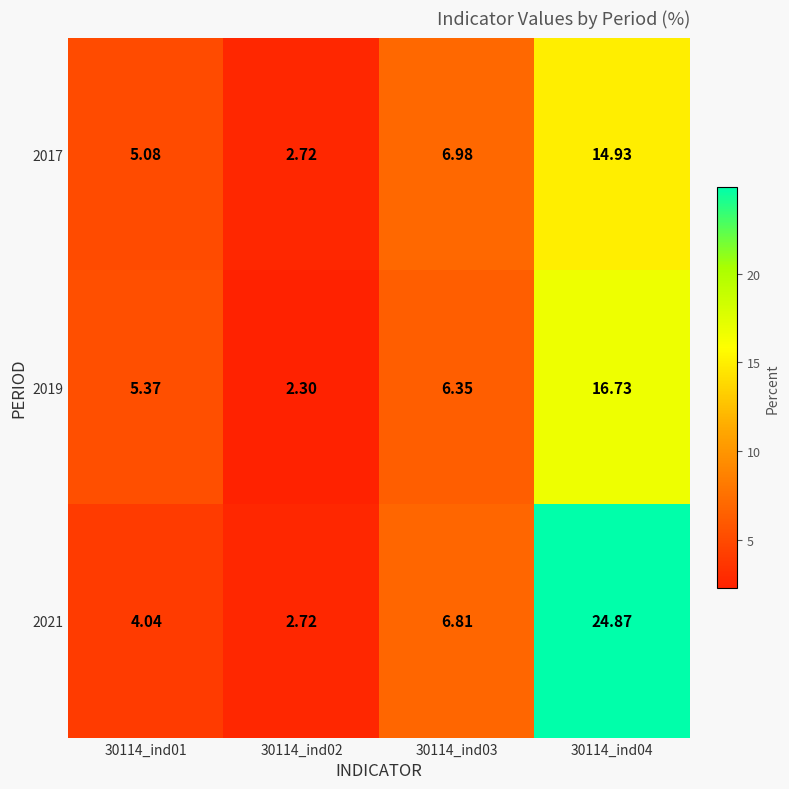

How many values in the 2017 series are below 6?

2